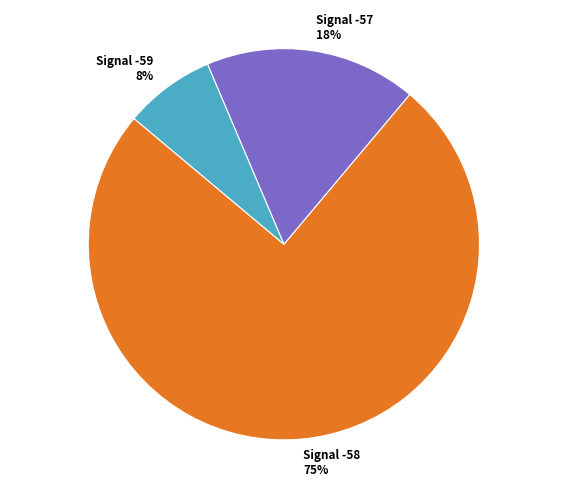

How many segments does this pie chart have?

3